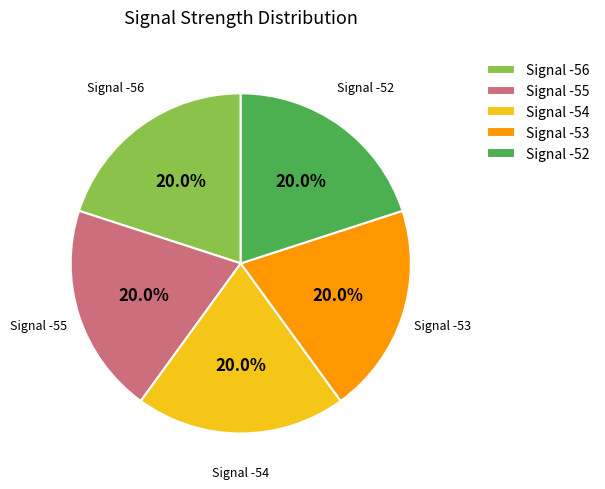

How much of the chart is everything except Signal -55?

80.0%